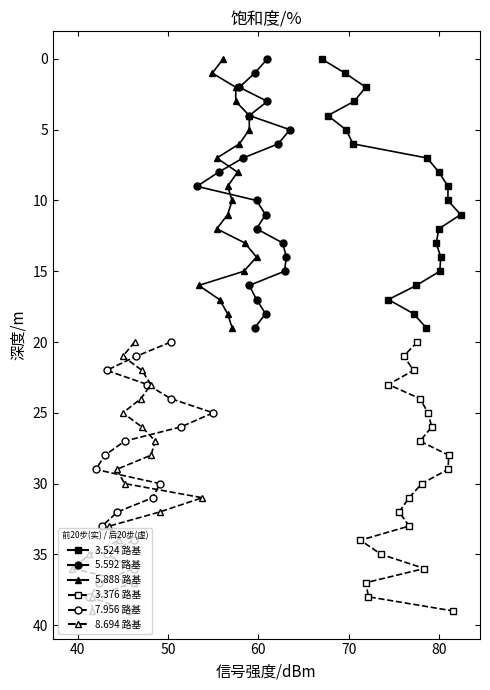

True or false: 3.524 (filled) and 7.956 (open) cross at least once.

False